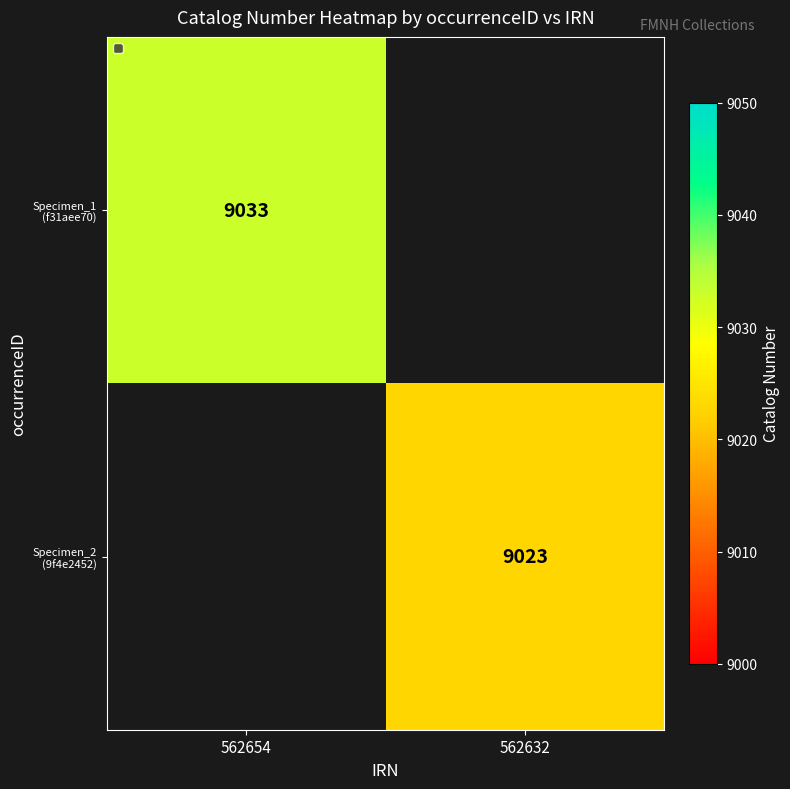

How many values in Specimen_1 (f31aee70) are above zero?

1